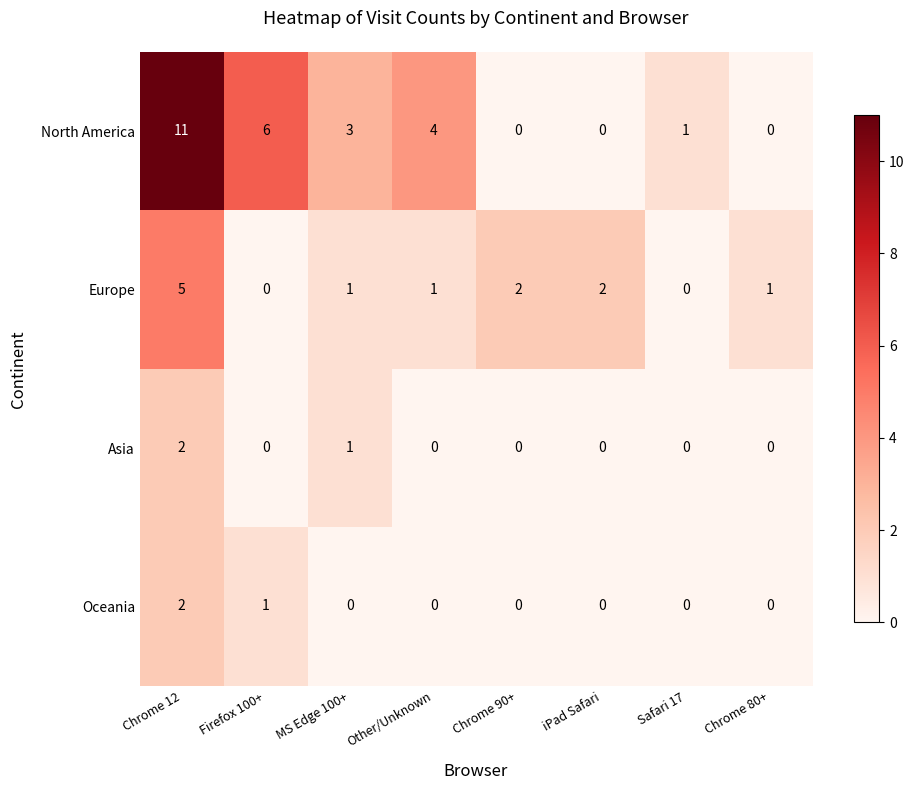

Where is Asia nearest to the value 1?

MS Edge 100+